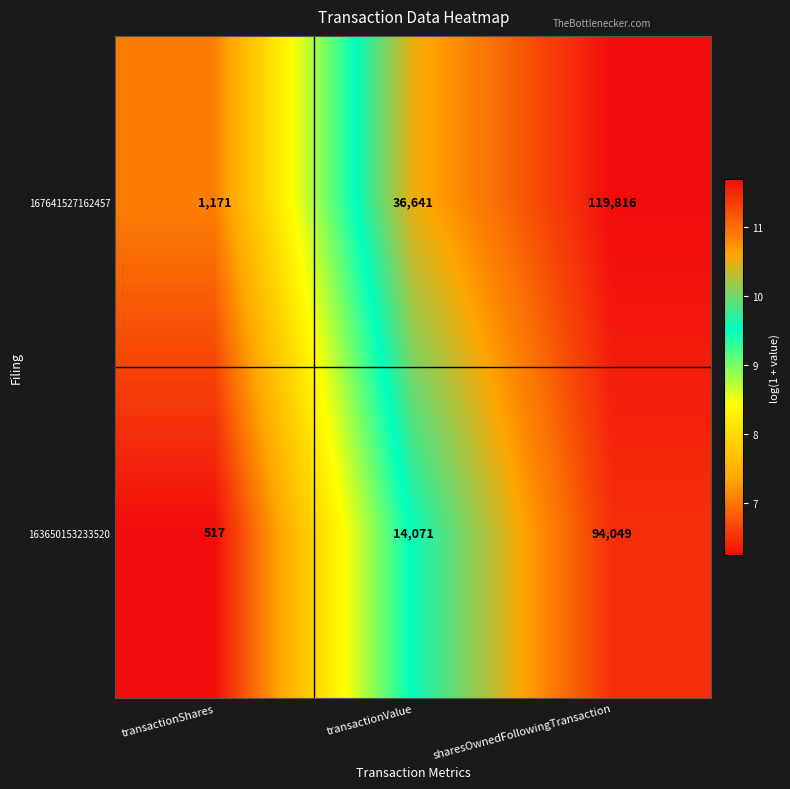

At which label does 167641527162457 reach its peak?

sharesOwnedFollowingTransaction